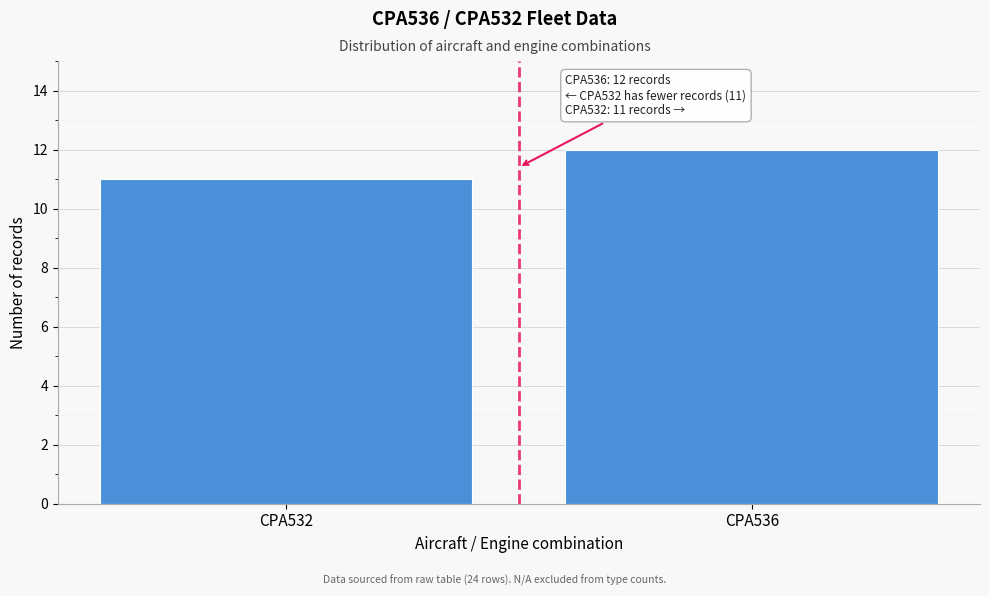

Reading left to right, transcribe all the data shown in this chart.

CPA532=11	CPA536=12